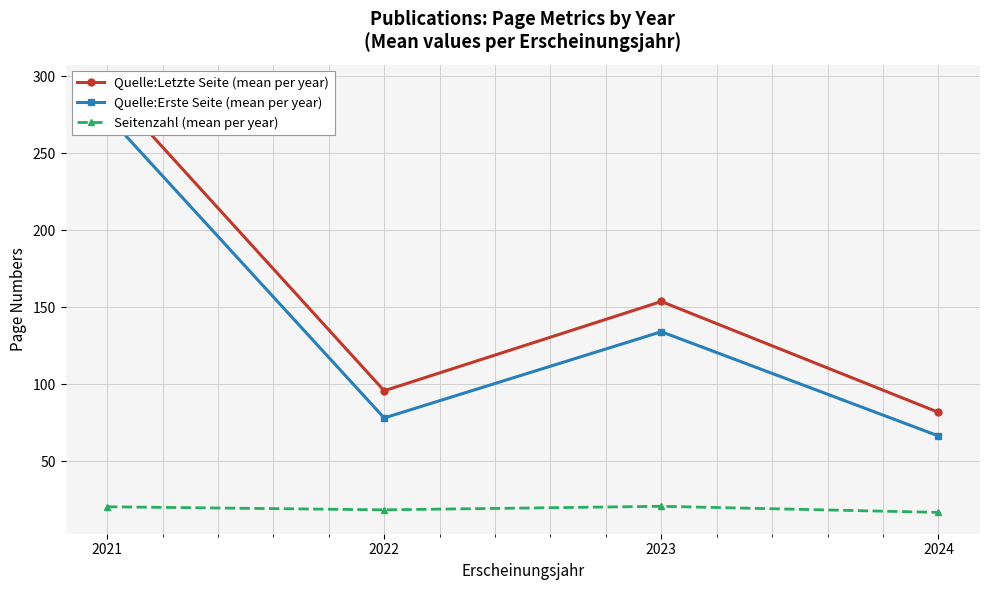

What is the smallest value displayed?

16.7